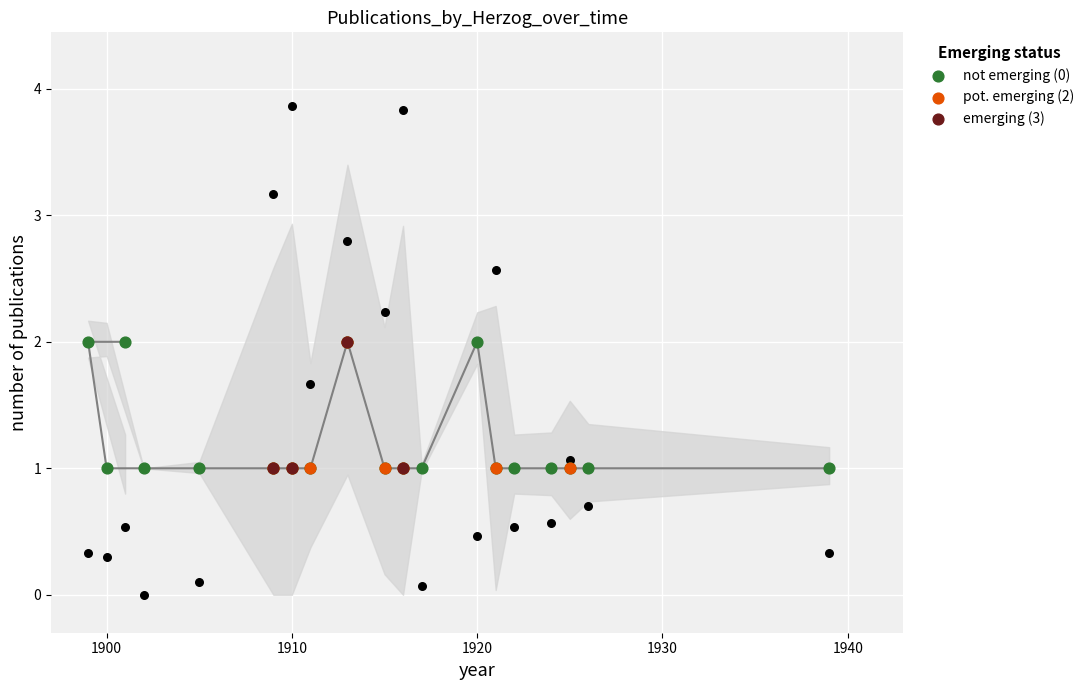

What is the change in value from 1920 to 1922?

-1